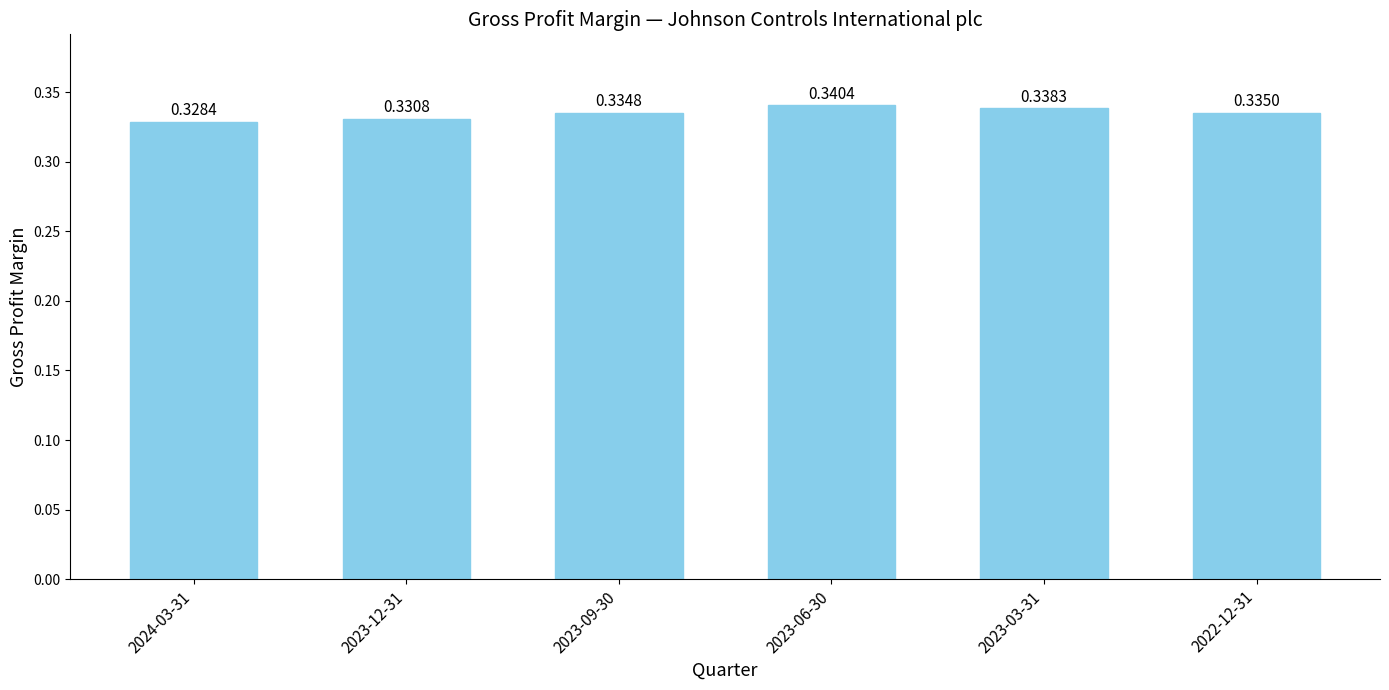

What is the sum of all values?

2.0